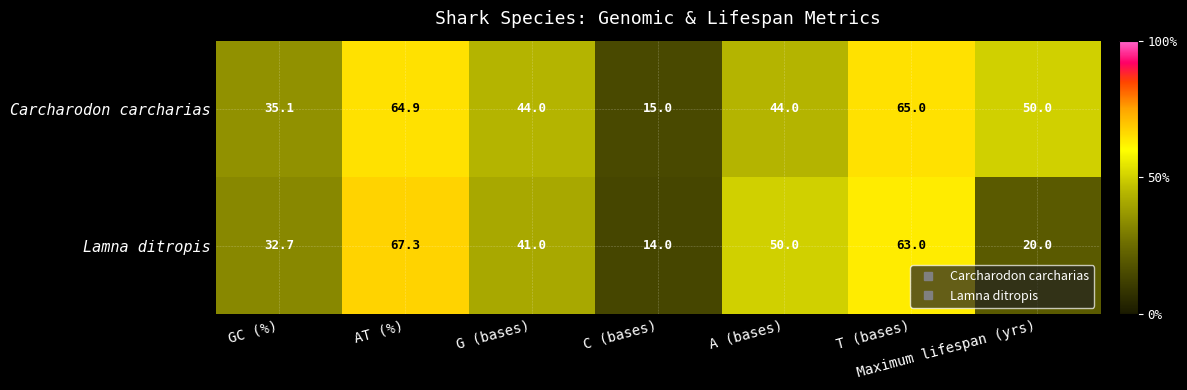

Count the number of data series in this chart.

2